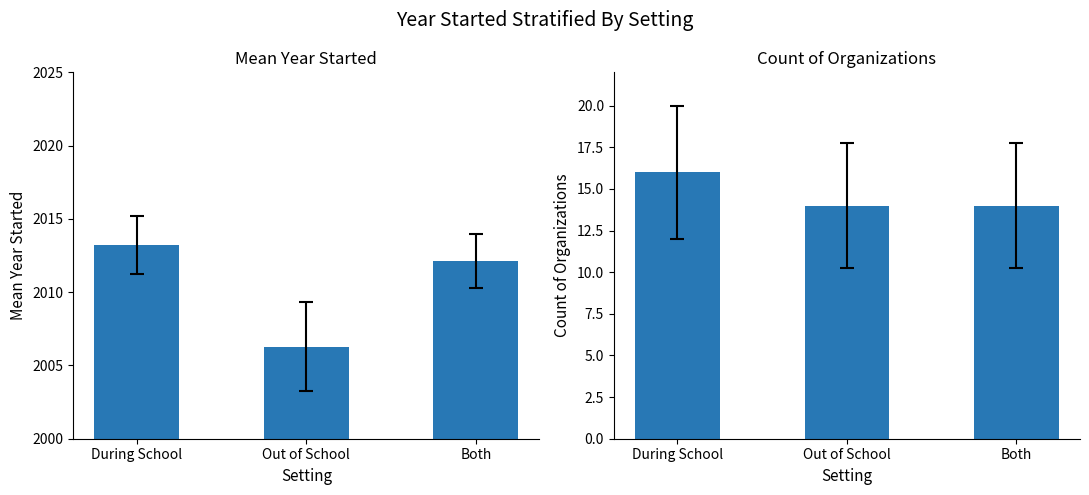

What is the label of the 3rd bar from the right?

During School